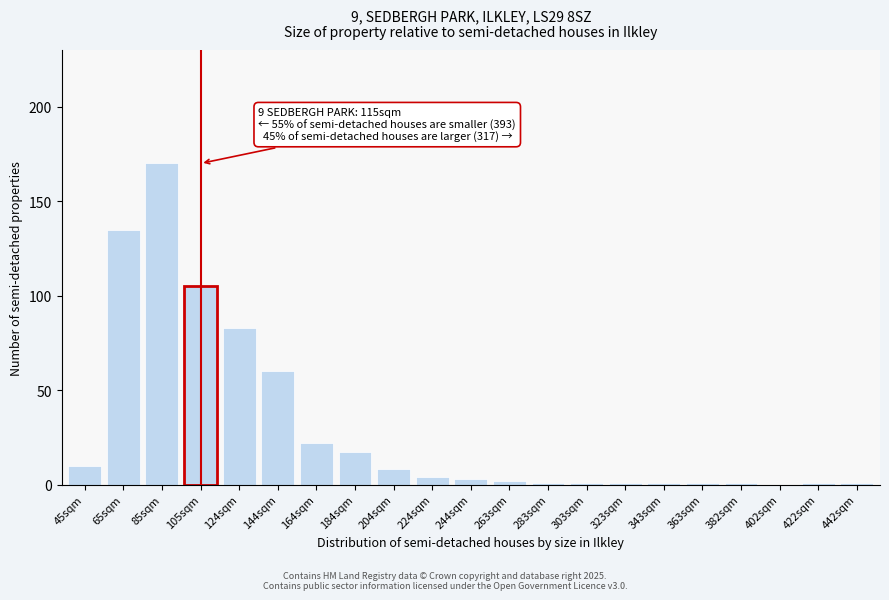

Reading right to left, extract all data points from this chart.

442sqm=1	422sqm=1	402sqm=0	382sqm=1	363sqm=1	343sqm=1	323sqm=1	303sqm=1	283sqm=1	263sqm=2	244sqm=3	224sqm=4	204sqm=8	184sqm=17	164sqm=22	144sqm=60	124sqm=83	105sqm=105	85sqm=170	65sqm=135	45sqm=10